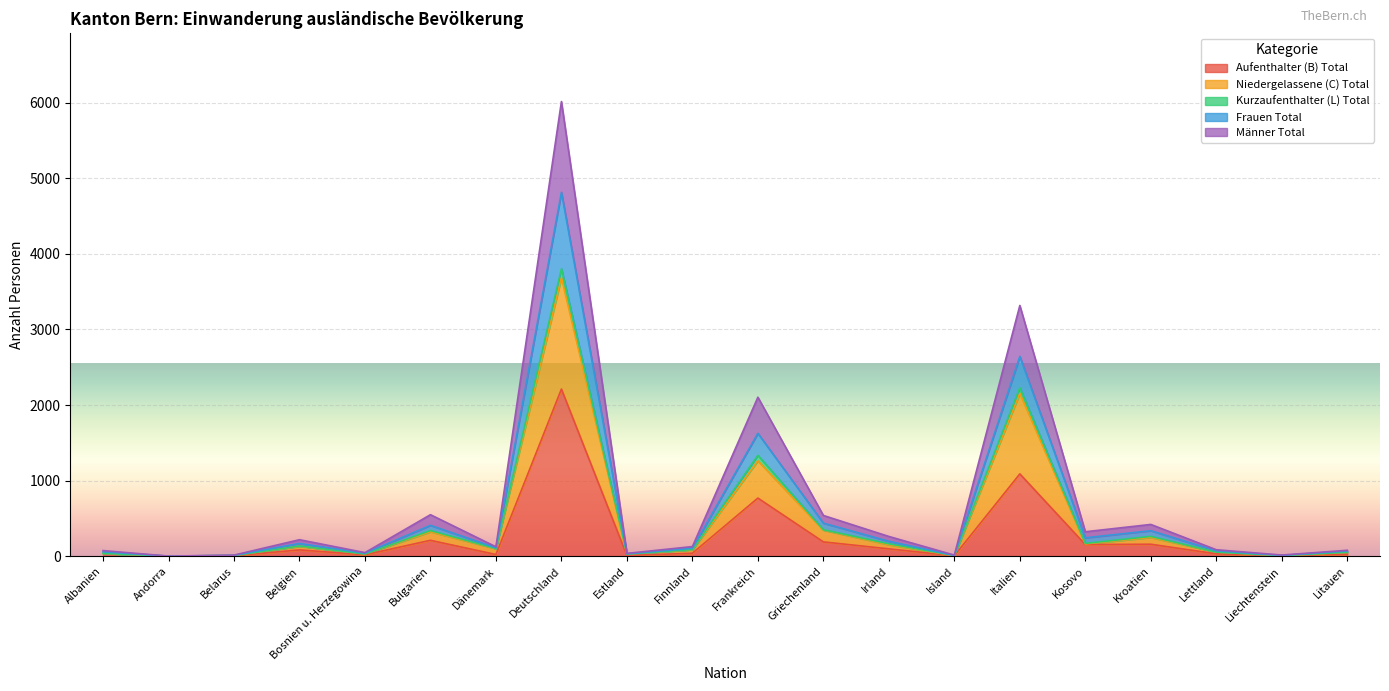

What is the spread (max minus min) of values at Kroatien?

262